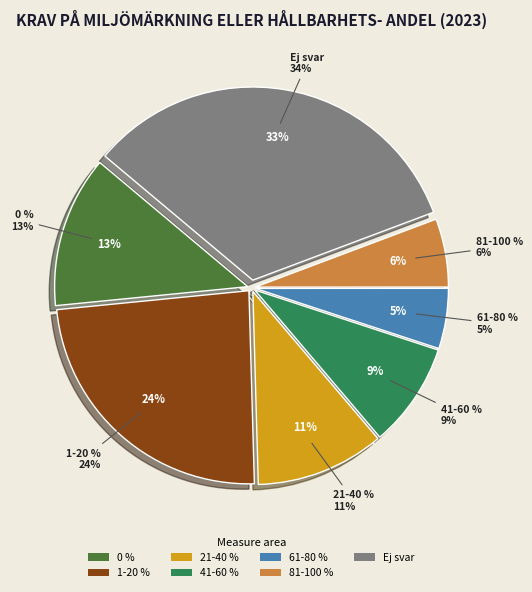

How many segments does this pie chart have?

7